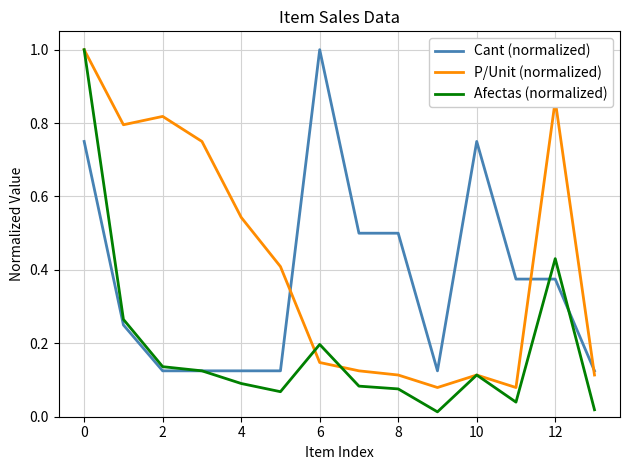

Rank the series by their average value, from highest to lowest.

P/Unit (normalized), Cant (normalized), Afectas (normalized)